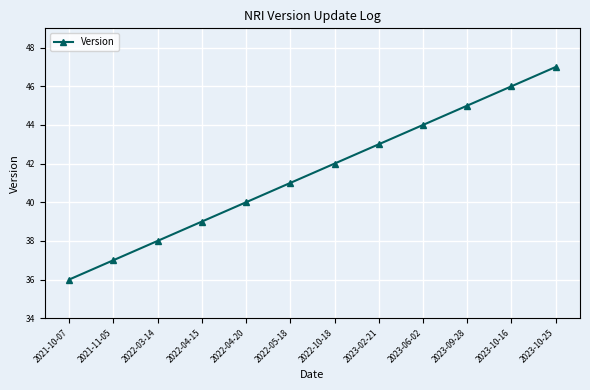

Rank the categories by value from highest to lowest.

2023-10-25, 2023-10-16, 2023-09-28, 2023-06-02, 2023-02-21, 2022-10-18, 2022-05-18, 2022-04-20, 2022-04-15, 2022-03-14, 2021-11-05, 2021-10-07